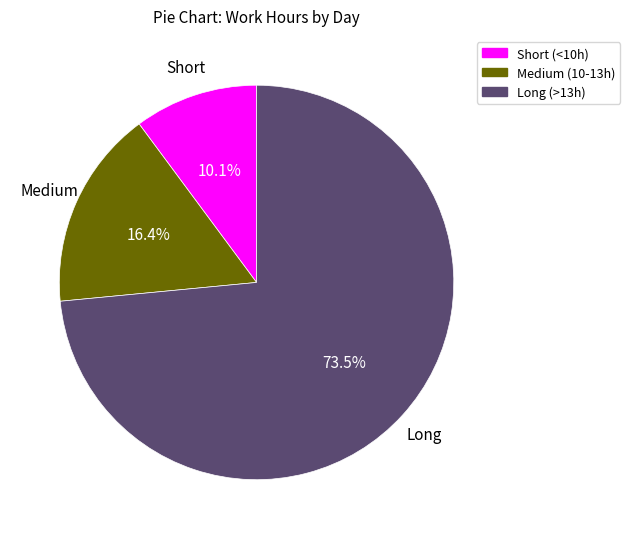

Is there a majority slice in this chart?

Yes